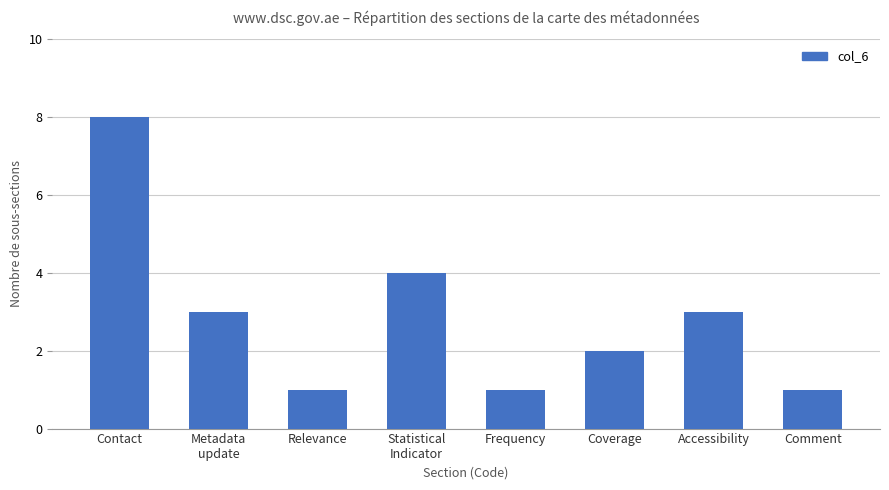

Are the bars grouped side by side (vs. stacked)?

No